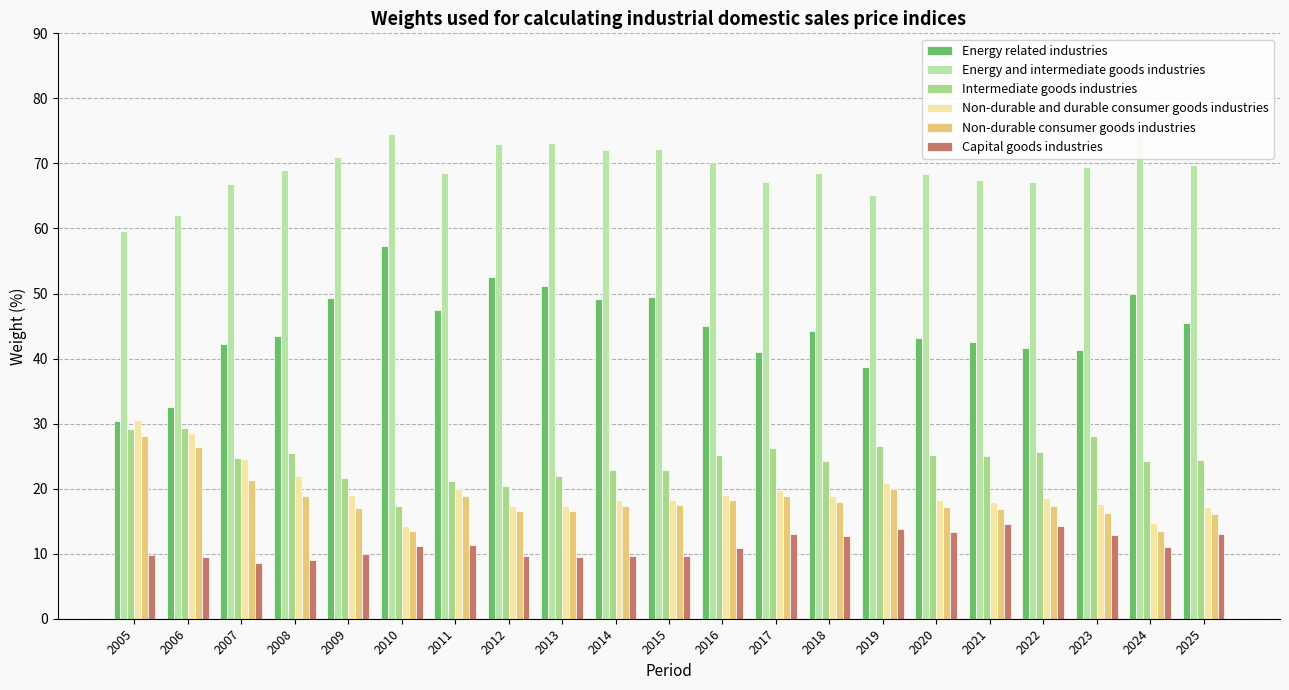

How many data points does each series have?

21